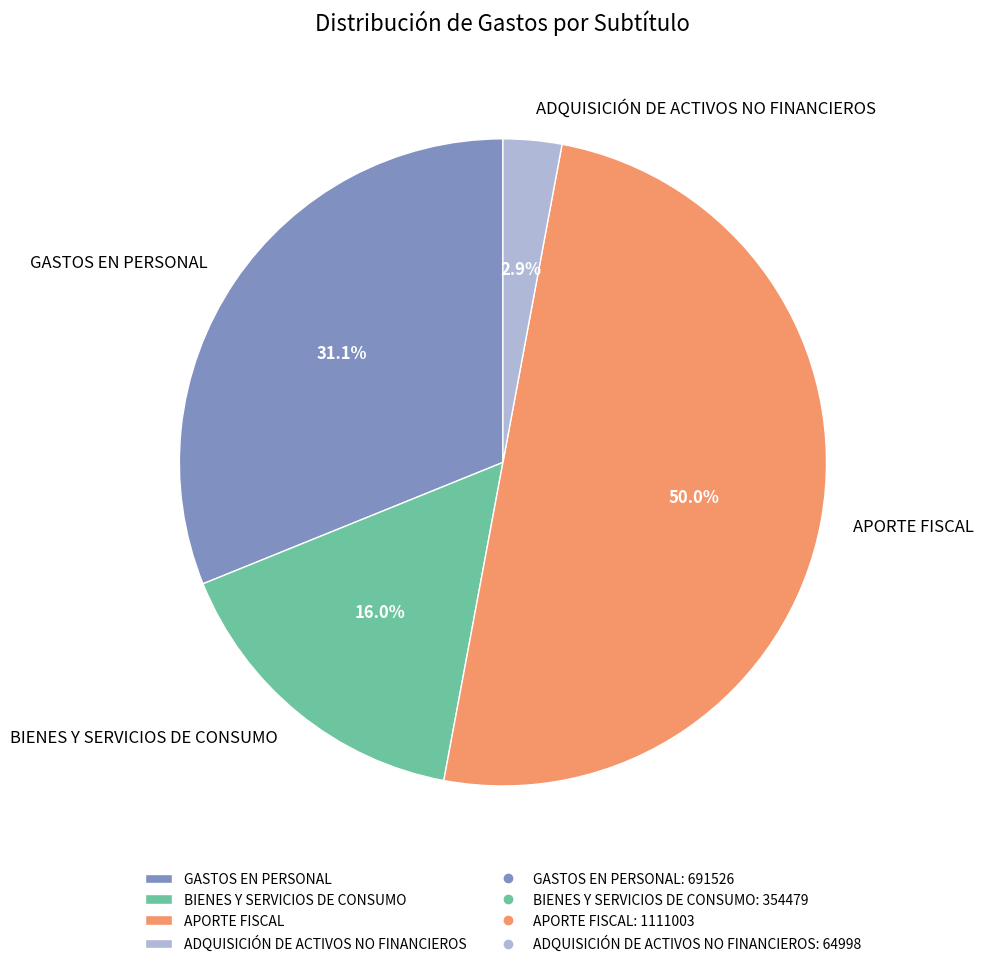

How many slices are in this pie chart?

4